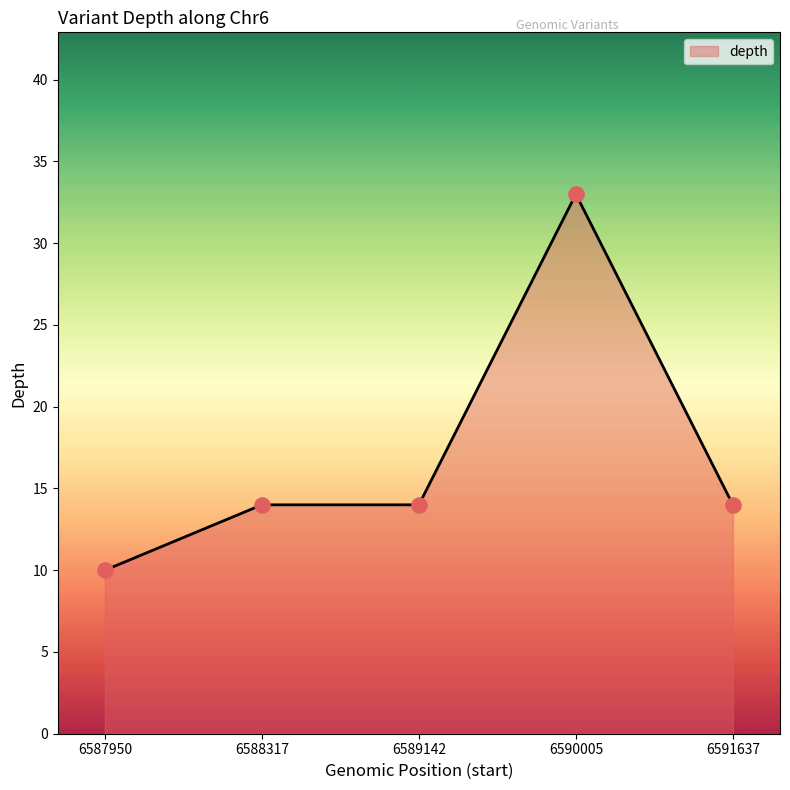

Approximately how many times larger is the value at 6589142 compared to 6590005?

0.4